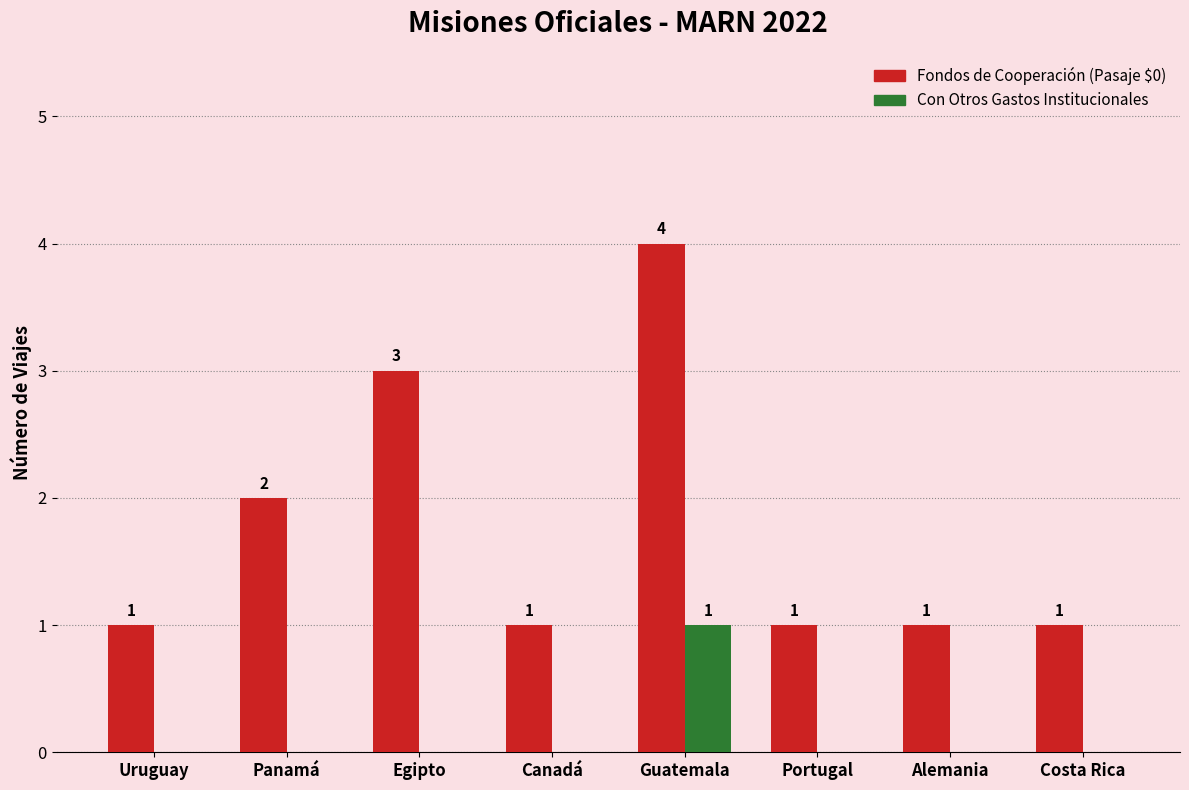

What is the greatest value displayed?

4